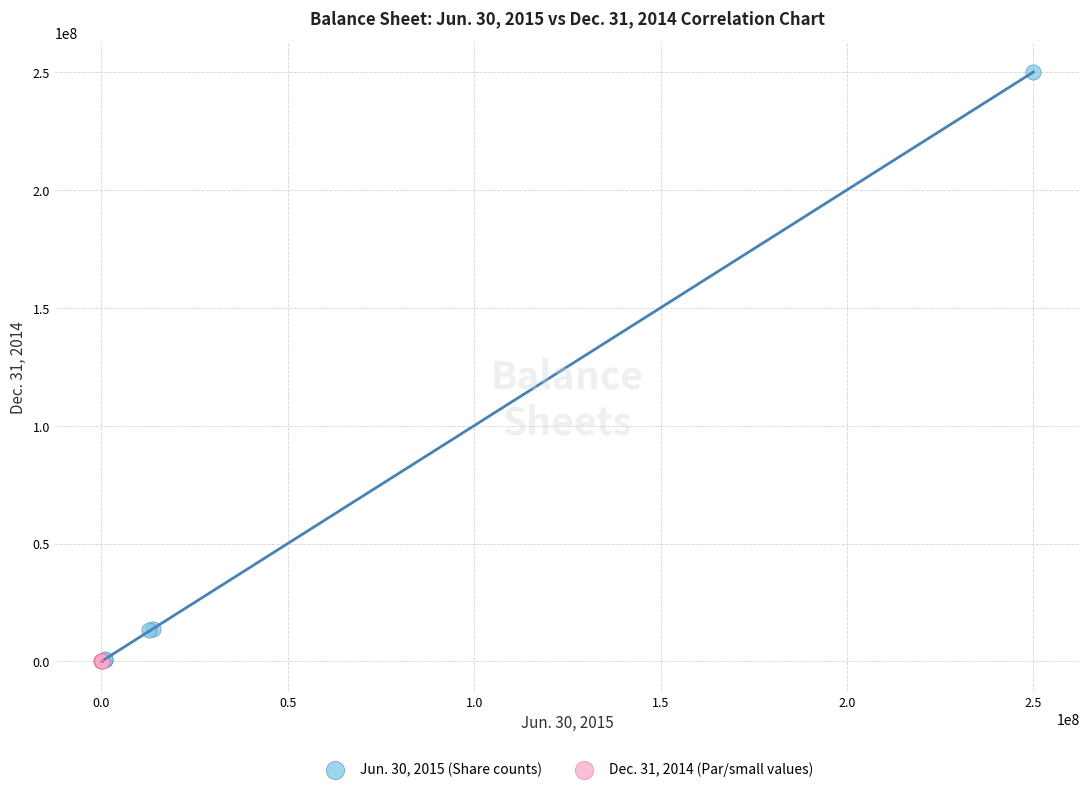

Which series reaches the maximum Y coordinate?

Jun. 30, 2015 (Share counts)